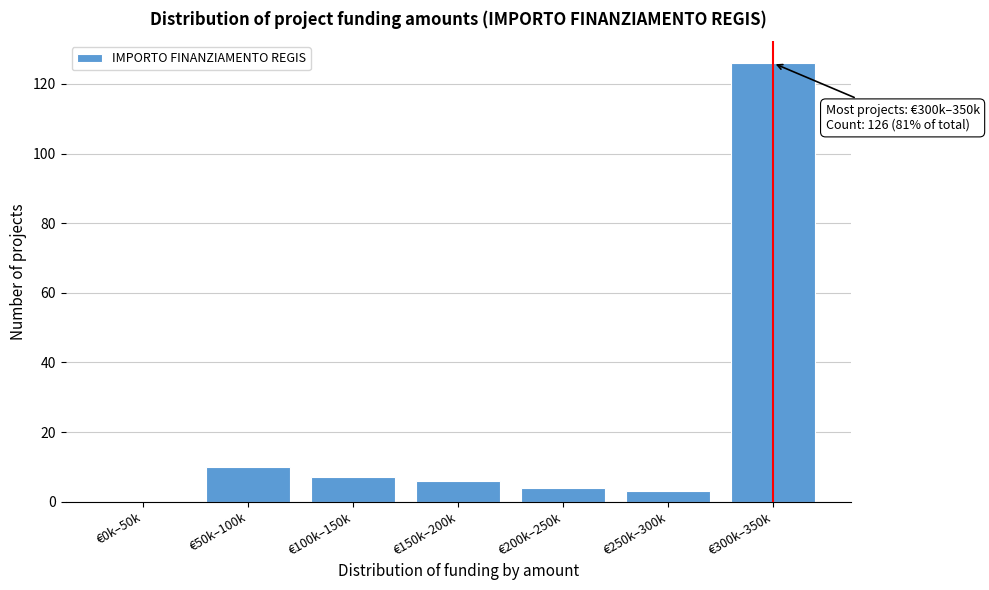

Reading right to left, list all the values displayed in this chart.

€300k–350k=126	€250k–300k=3	€200k–250k=4	€150k–200k=6	€100k–150k=7	€50k–100k=10	€0k–50k=0